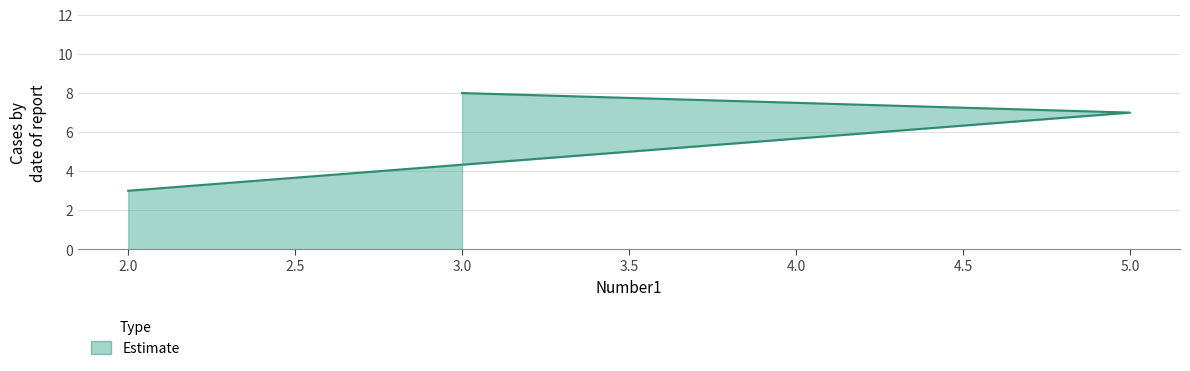

The chart shows a value of 1 at 2. True or false?

False